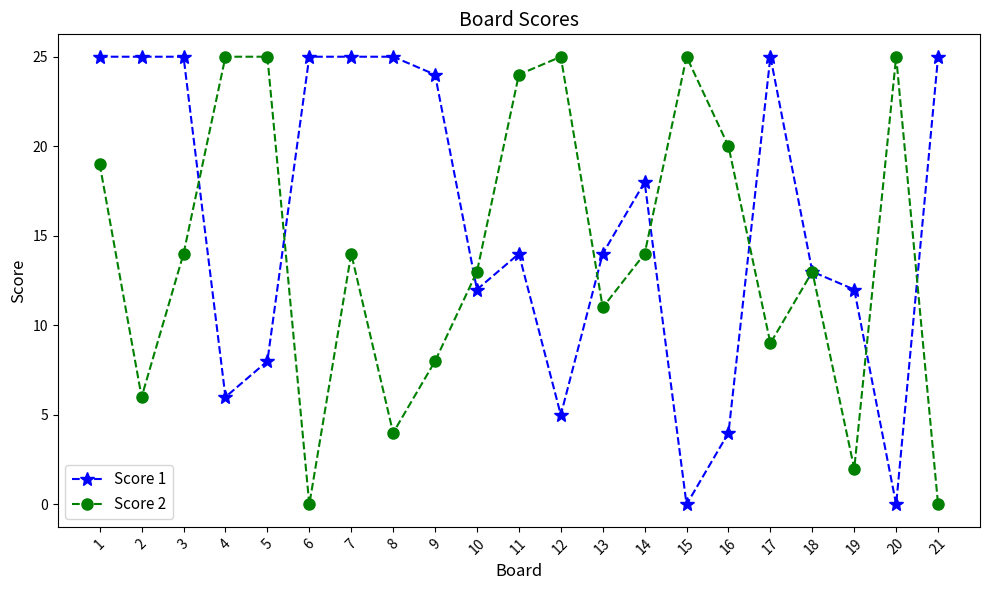

True or false: Score 2 has more than 2 points higher than both neighbors.

True